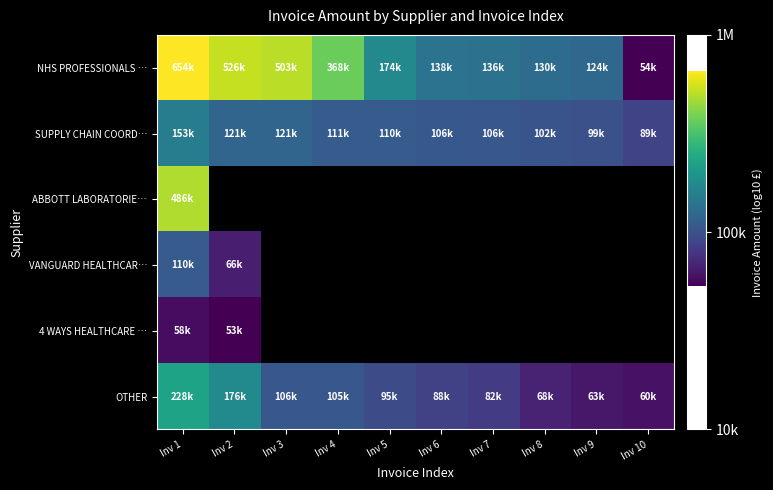

Which series has the largest range (max minus min)?

NHS PROFESSIONALS …